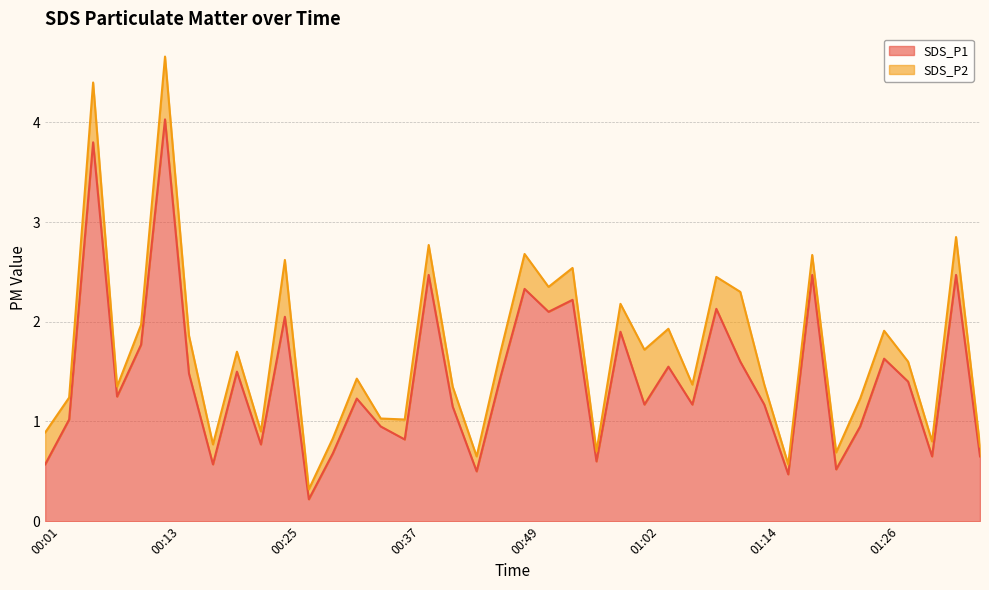

Where is the first local minimum?

00:08